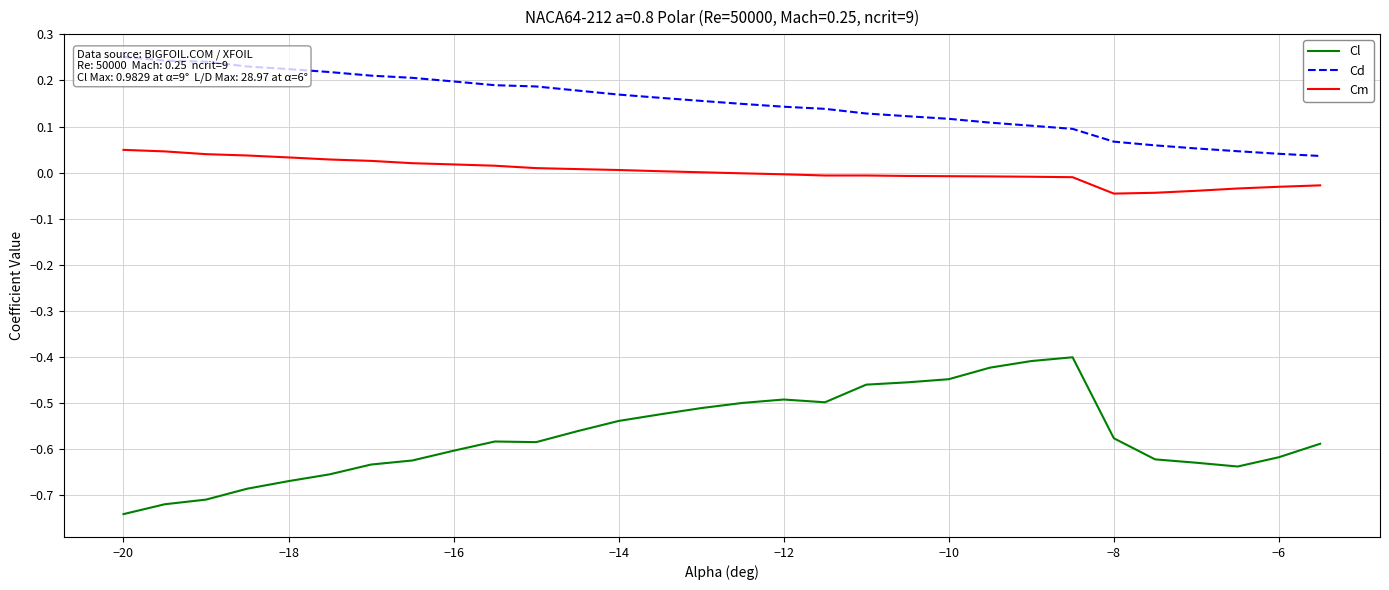

What is the value of the Cl point at the 2nd from the left?

-0.7